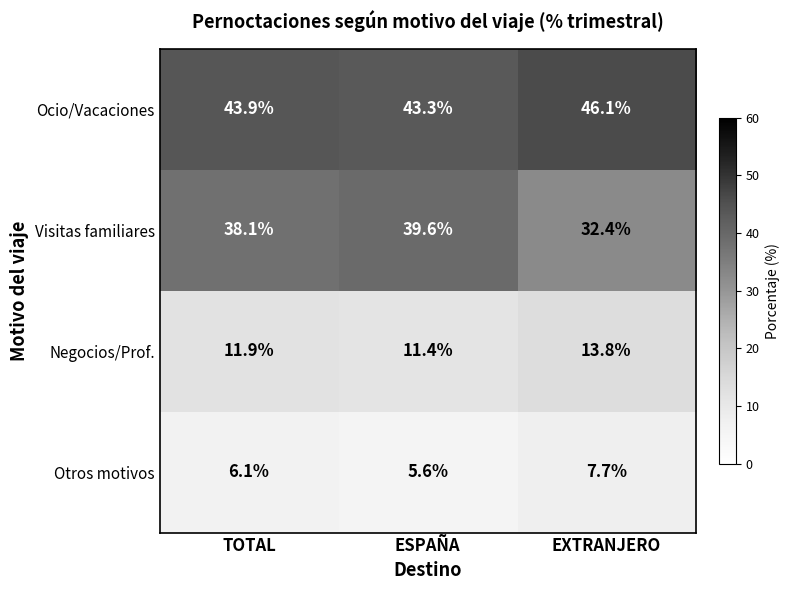

Which label corresponds to the smallest value in the chart?

ESPAÑA